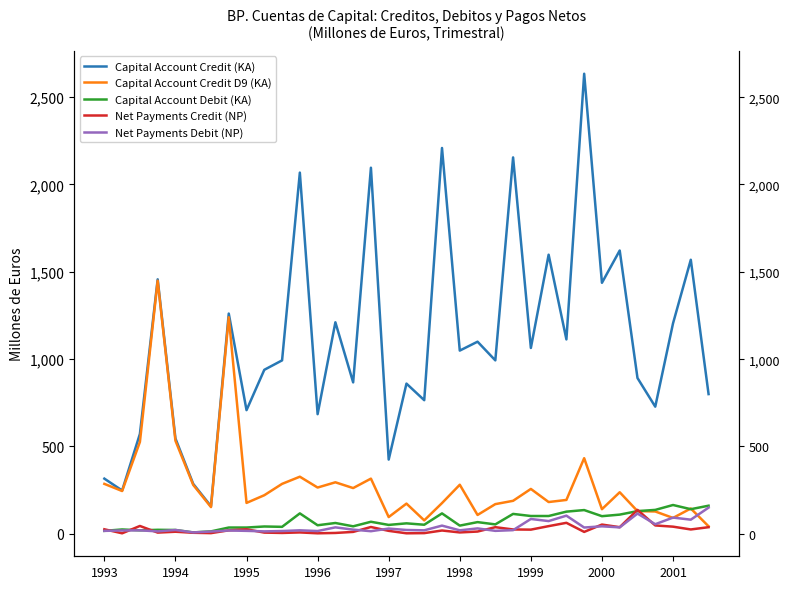

How many categories are shown in the chart?

35